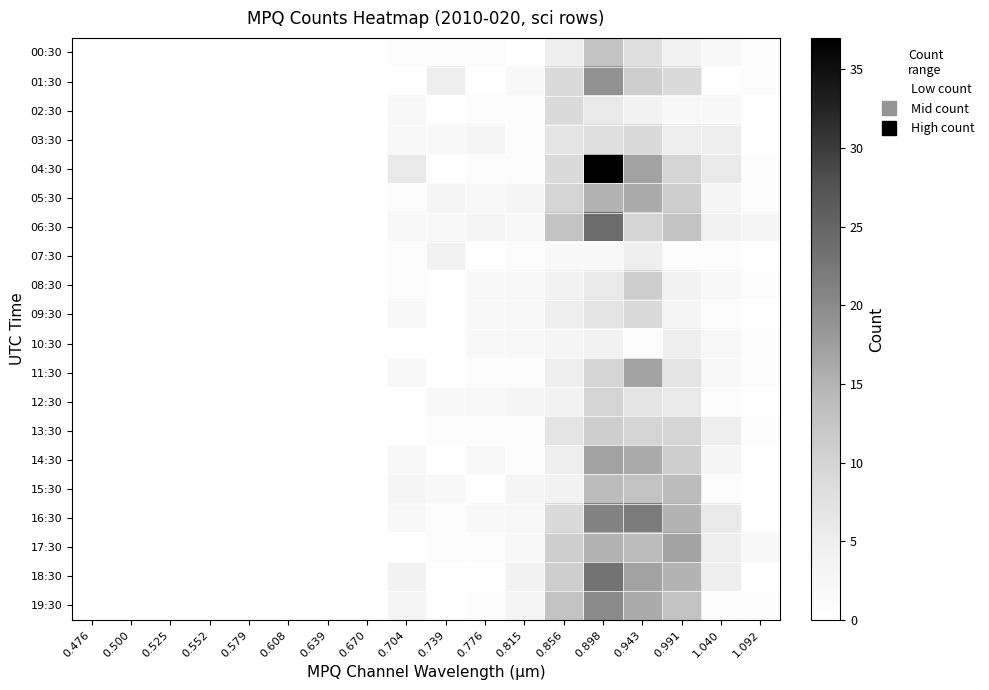

Which series has the largest total across all categories?

04:30